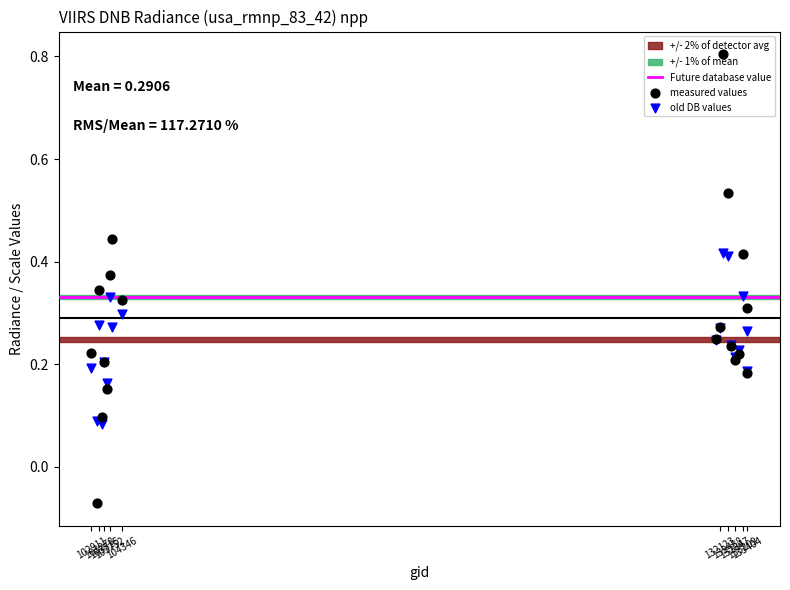

At how many categories does at least one series exceed 0?

19